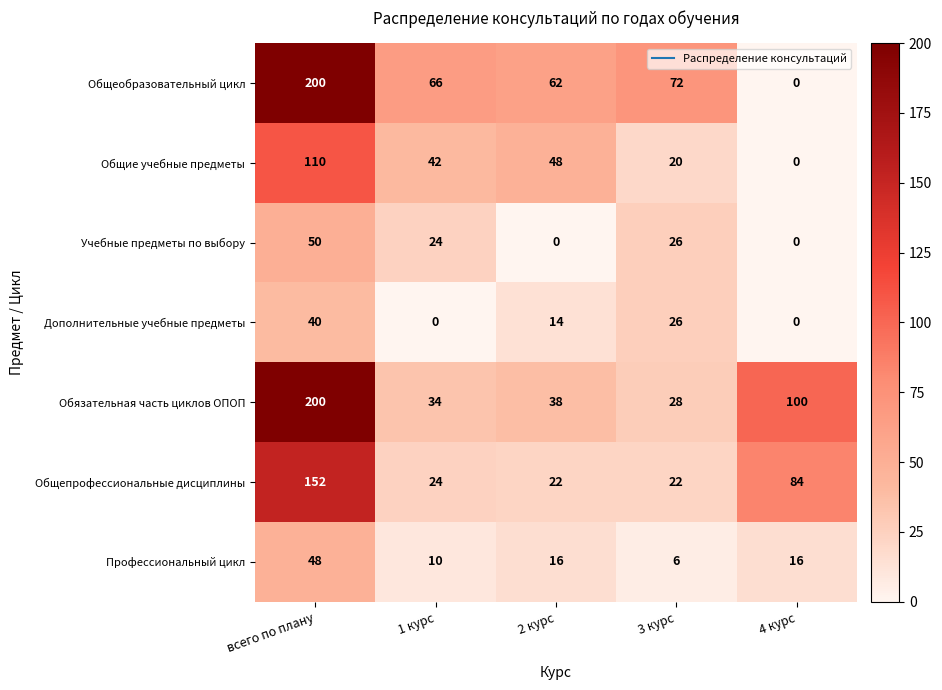

What is the difference between the maximum and minimum values in the Общие учебные предметы series?

110